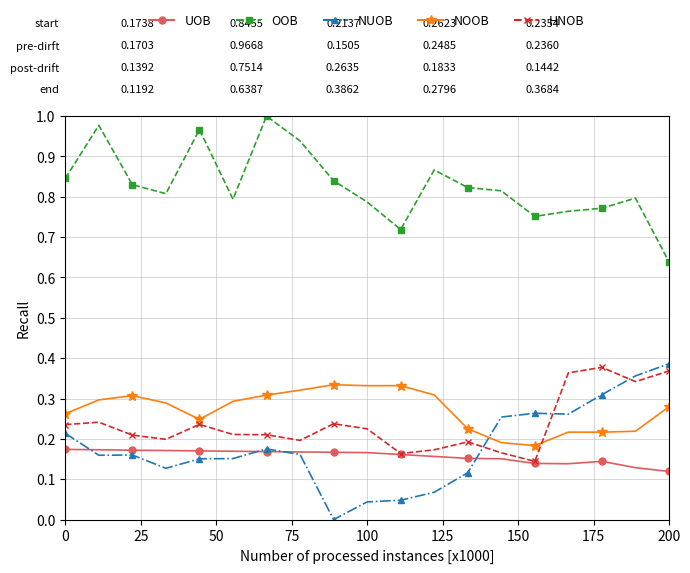

Count the number of data series in this chart.

5